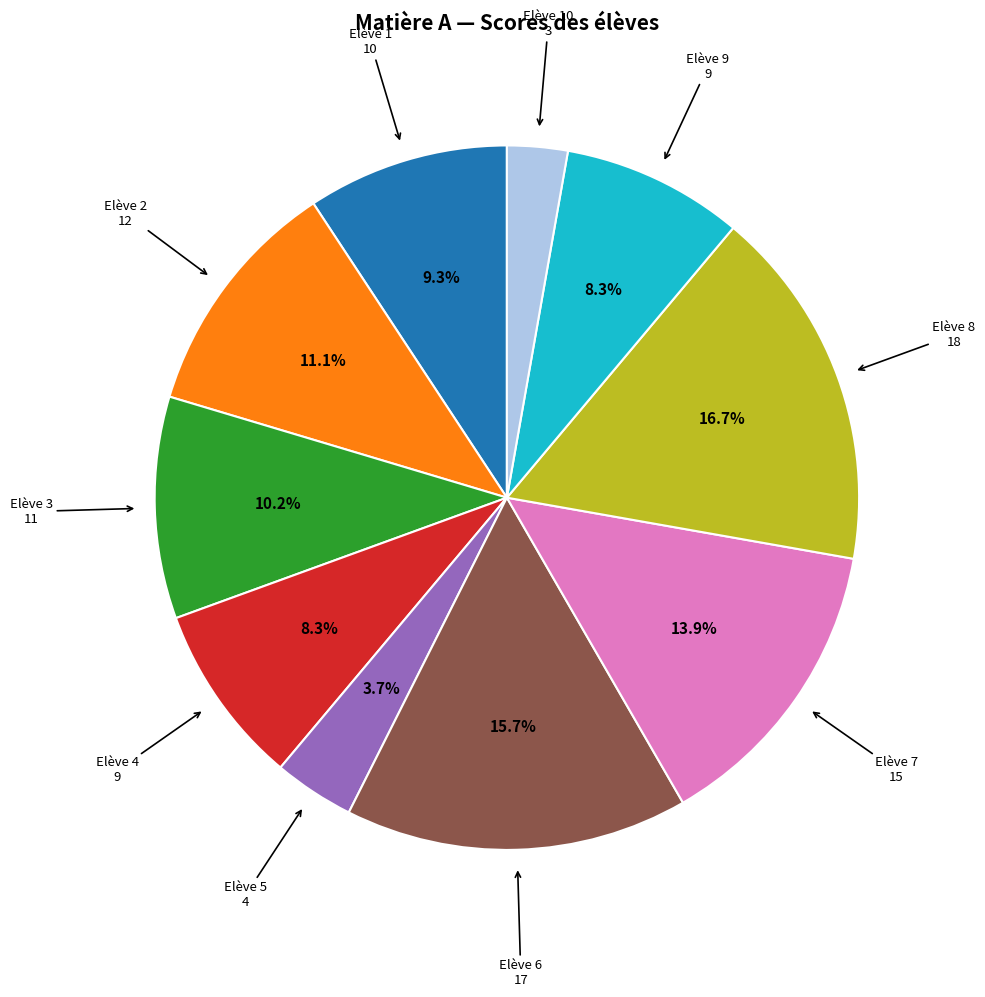

Is there any slice that represents more than half of the pie?

No